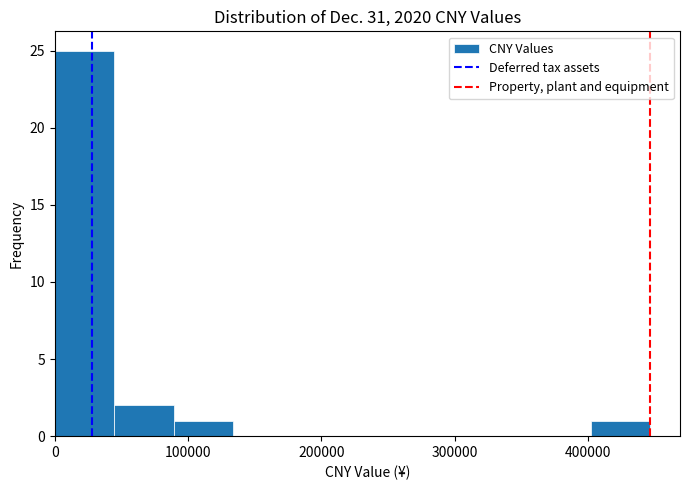

How tall is the bar that spans 400000 to 450000 on the x-axis? Neither the bar edges nor the heights are printed on the chart, so give them approximately, as read against the axes.

1